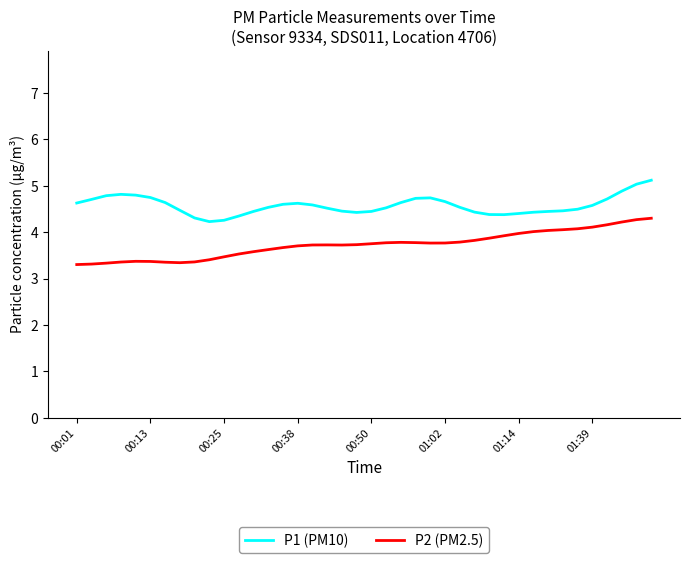

Which series has the largest total across all categories?

P1 (PM10)